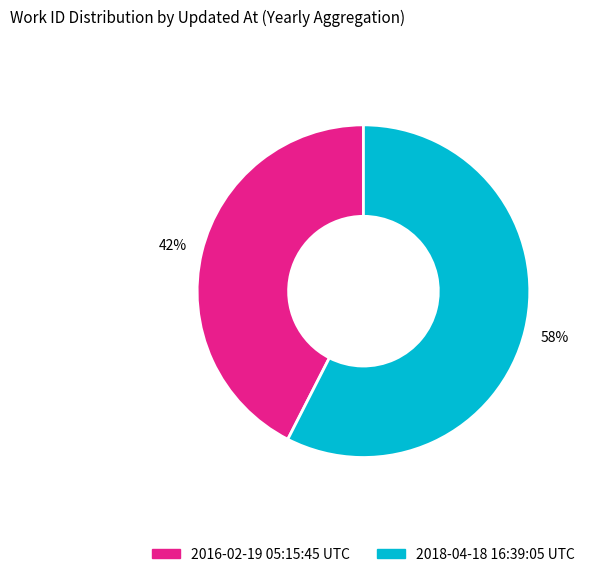

What percentage is the 2016-02-19 05:15:45 UTC slice, to the nearest percent?

42%